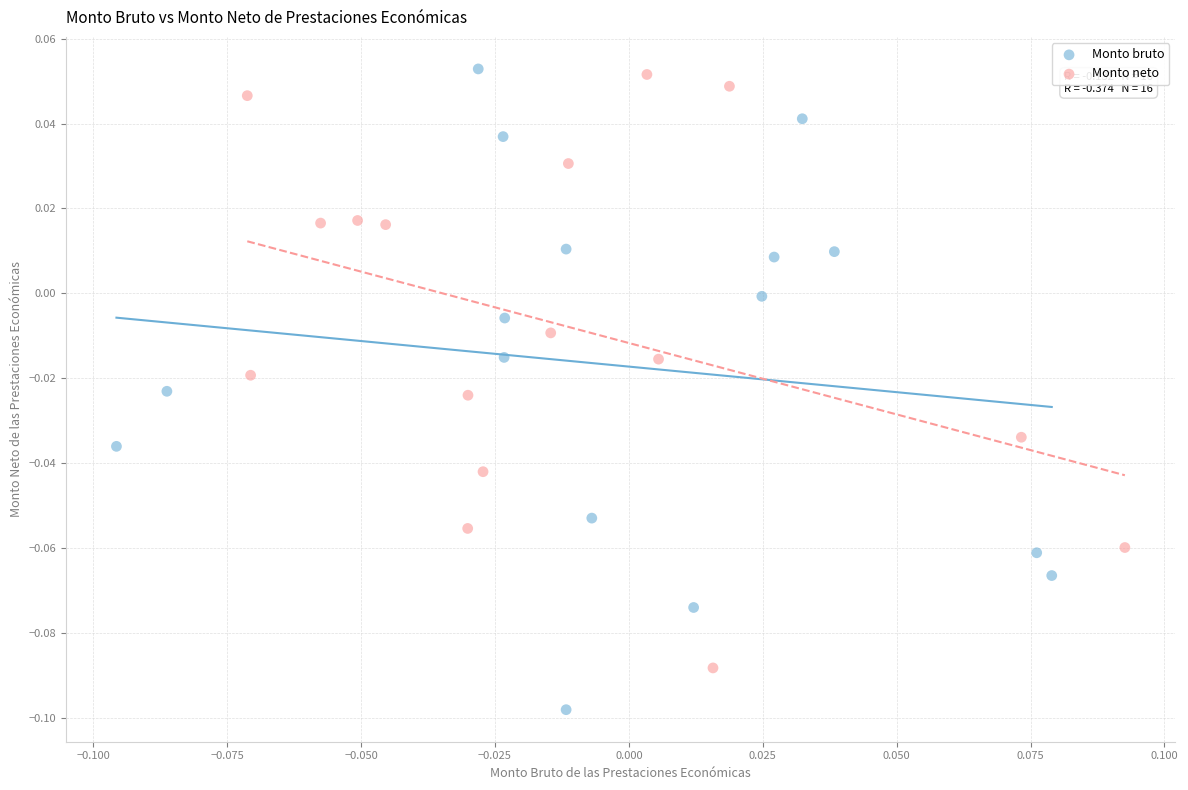

Which series has the widest spread of Y values?

Monto bruto